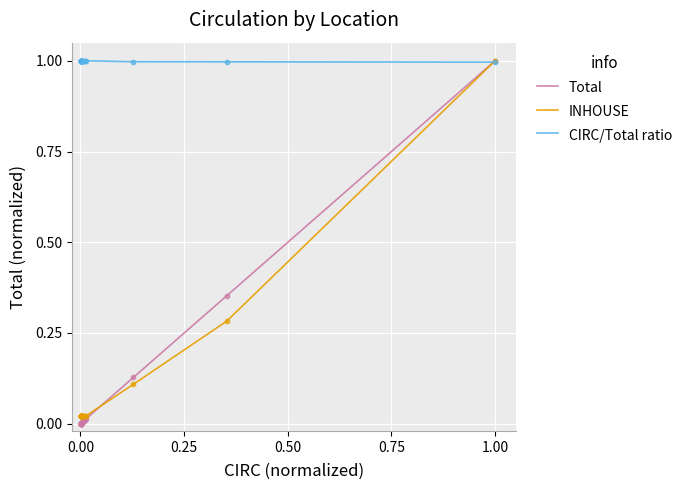

What are all the series names shown in the legend?

Total, INHOUSE, CIRC/Total ratio